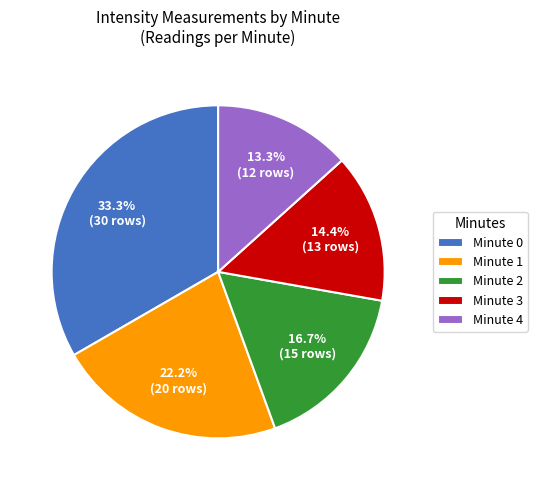

Rank the categories by value from highest to lowest.

Minute 0, Minute 1, Minute 2, Minute 3, Minute 4